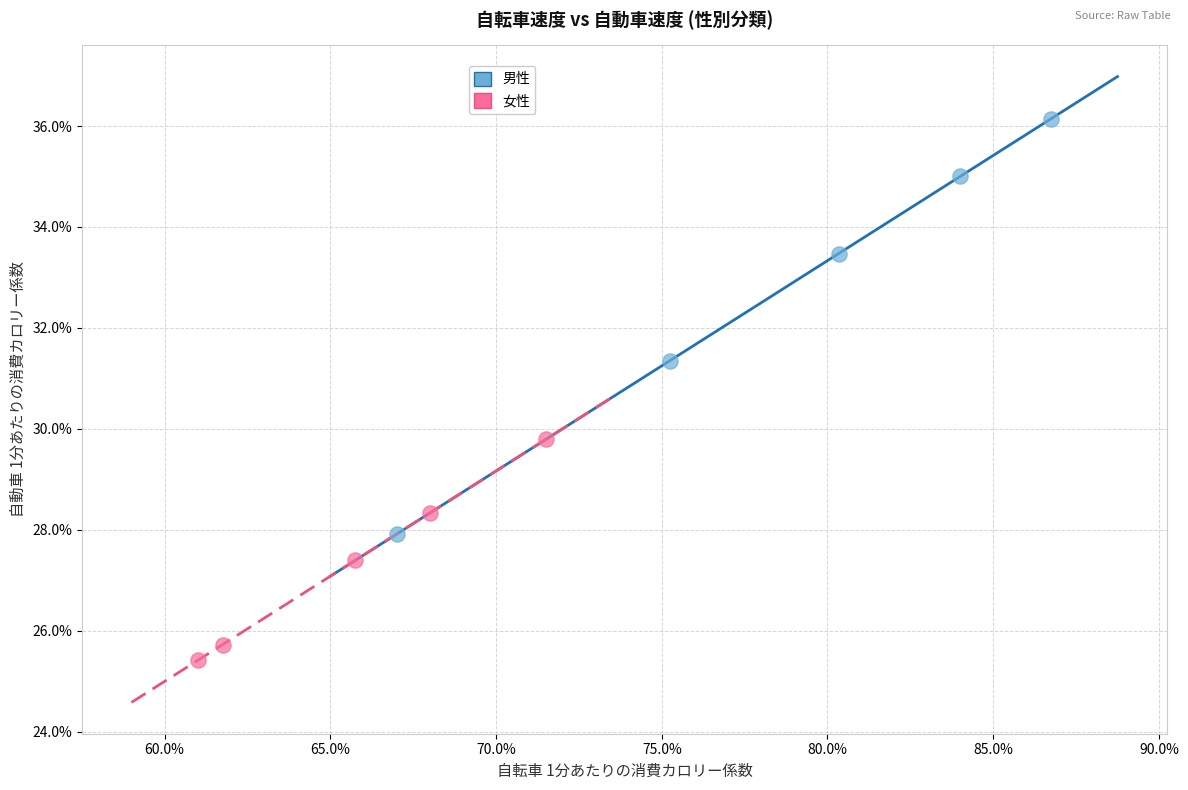

Which series reaches the minimum Y coordinate?

女性